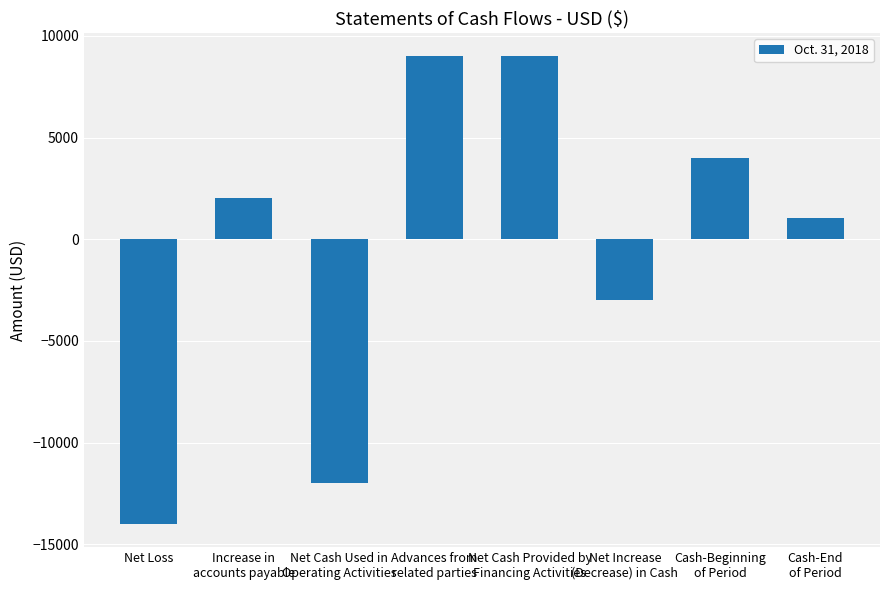

How many categories are shown in the chart?

8